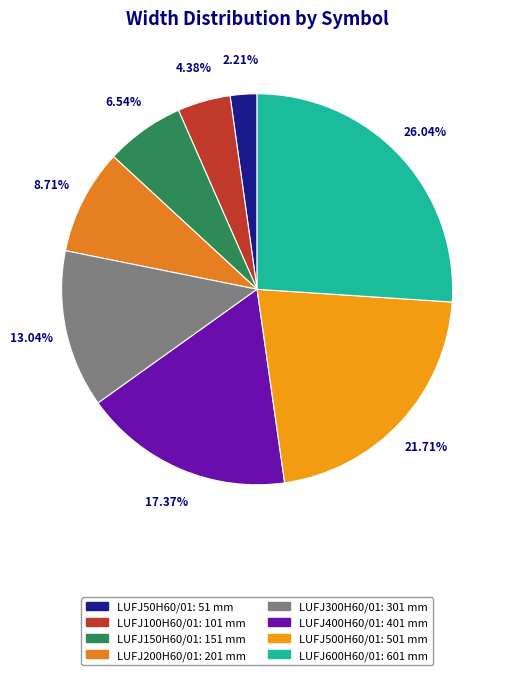

How many slices are in this pie chart?

8